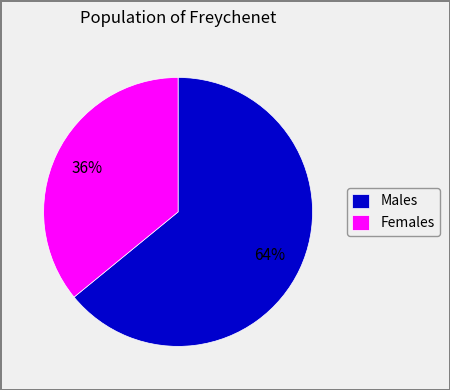

To the nearest percent, what percentage of the pie is Males?

64%